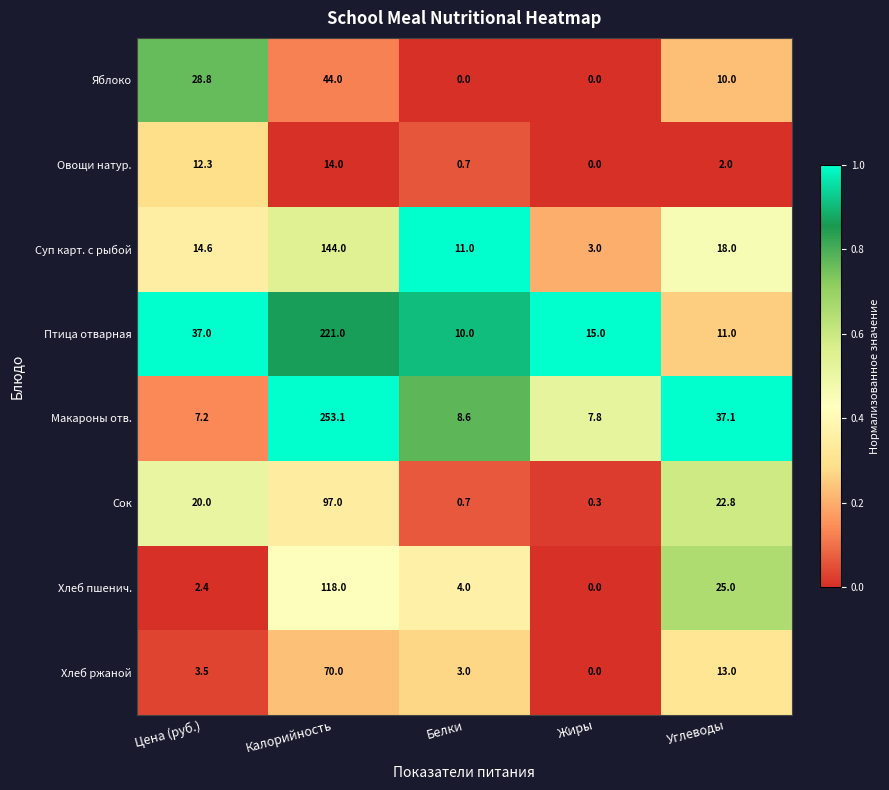

How many series are shown in this chart?

8